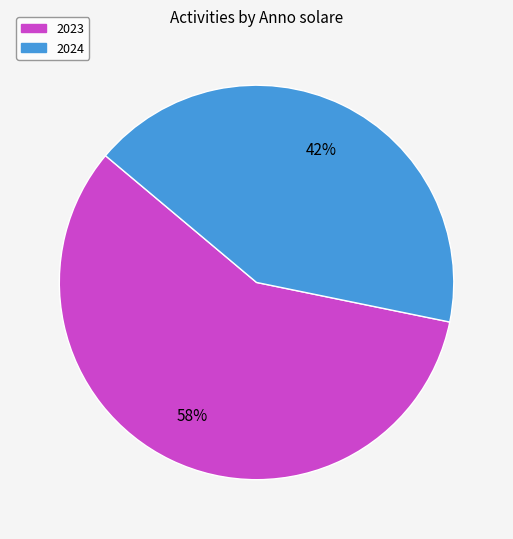

To the nearest percent, what portion does 2023 represent?

58%